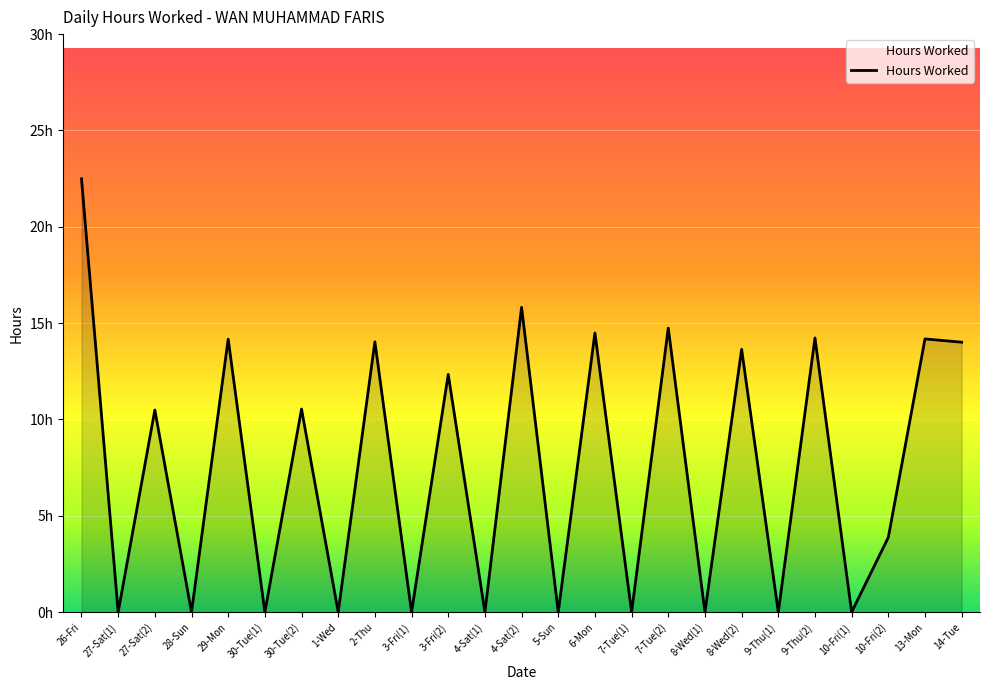

Which has a higher value, 10-Fri(2) or 2-Thu?

2-Thu